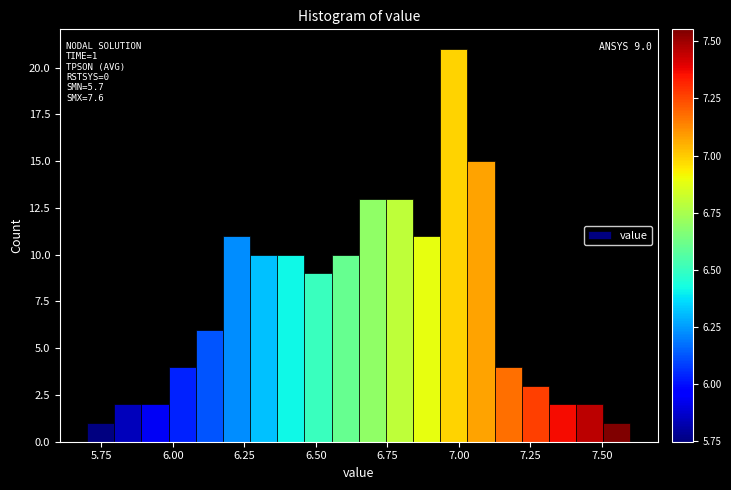

Read against the x-axis, roughly where is the centre of the tallest bar?

7.00